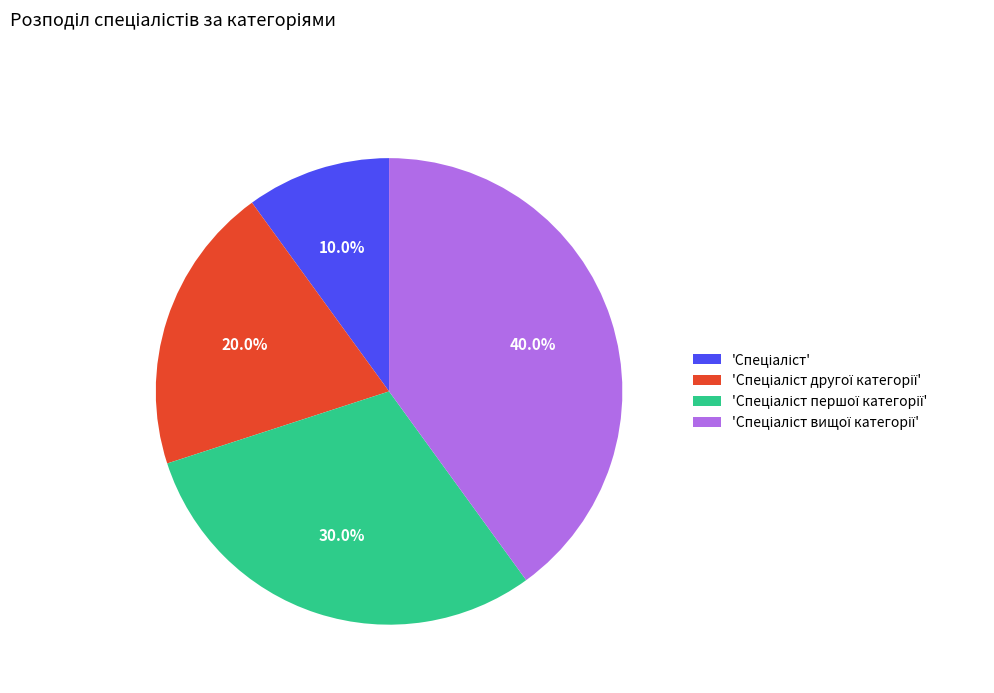

Is there any slice that represents more than half of the pie?

No